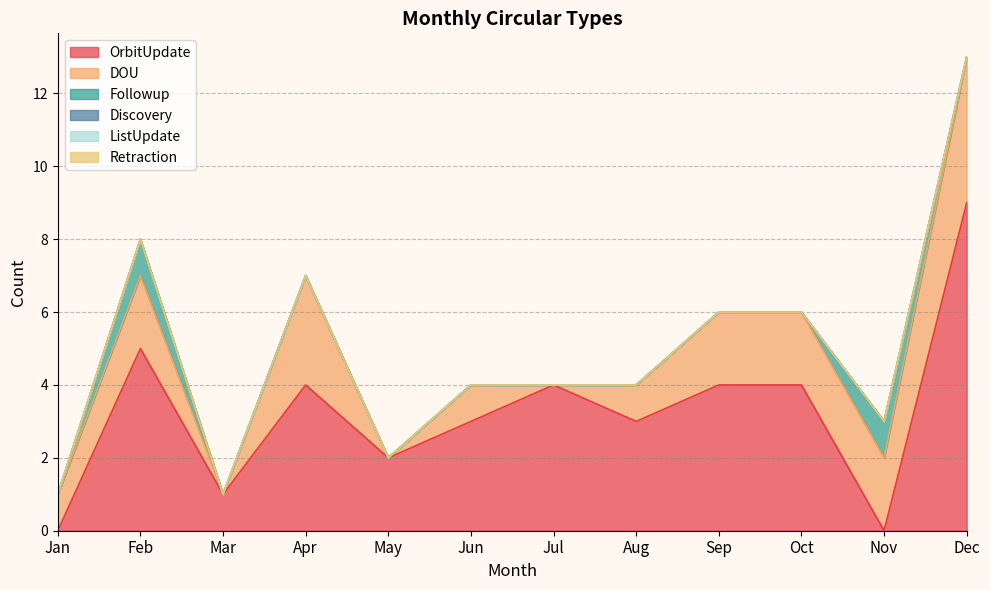

How many positive values does the OrbitUpdate series have?

10